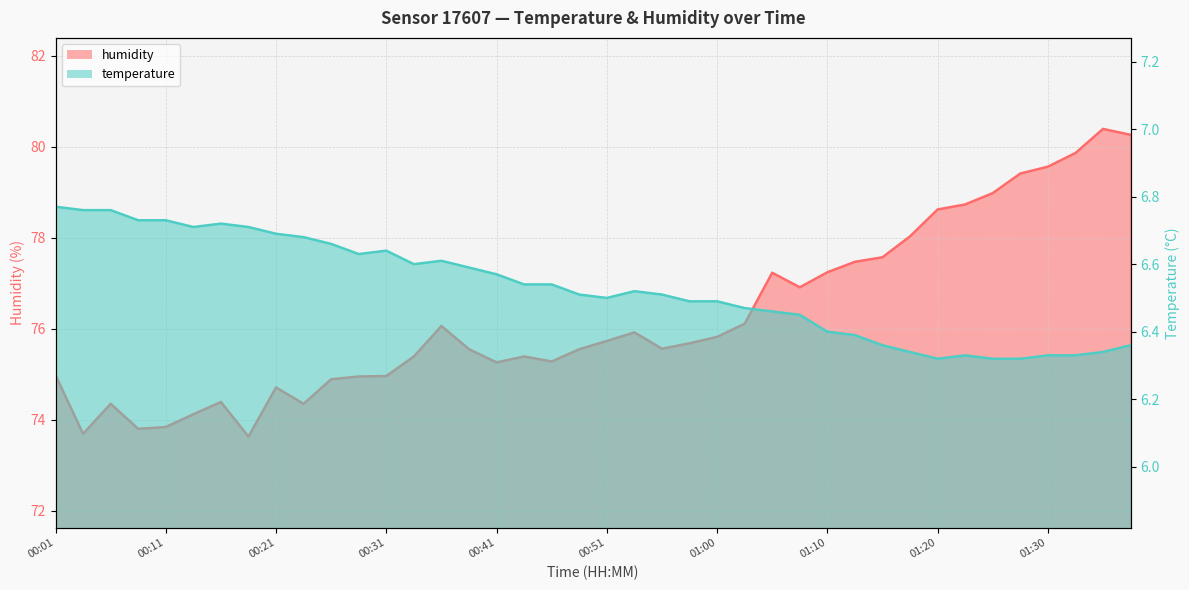

Which label corresponds to the largest value in the chart?

01:35